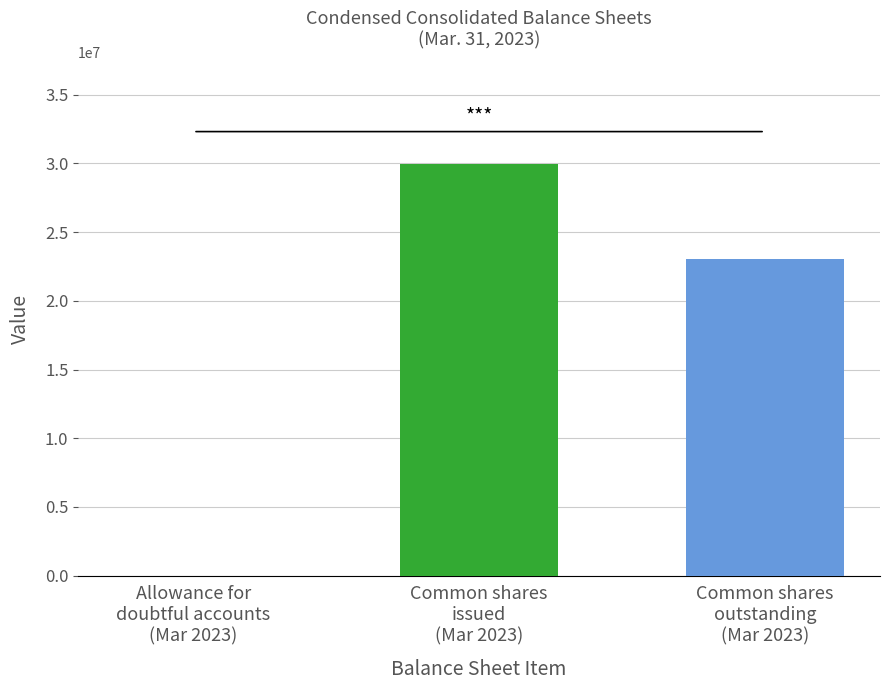

What is the average value of the Mar. 31, 2023 series?

17647192